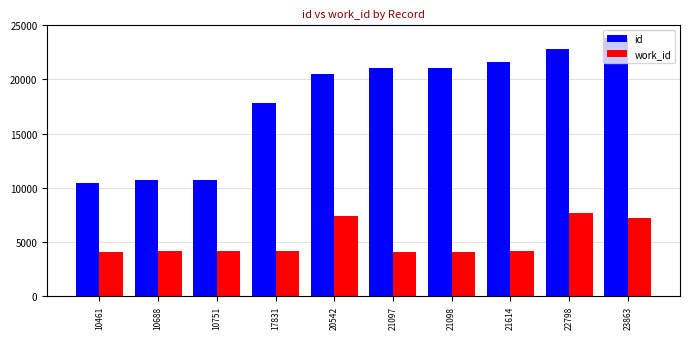

List the series in order of their overall mean, lowest first.

work_id, id